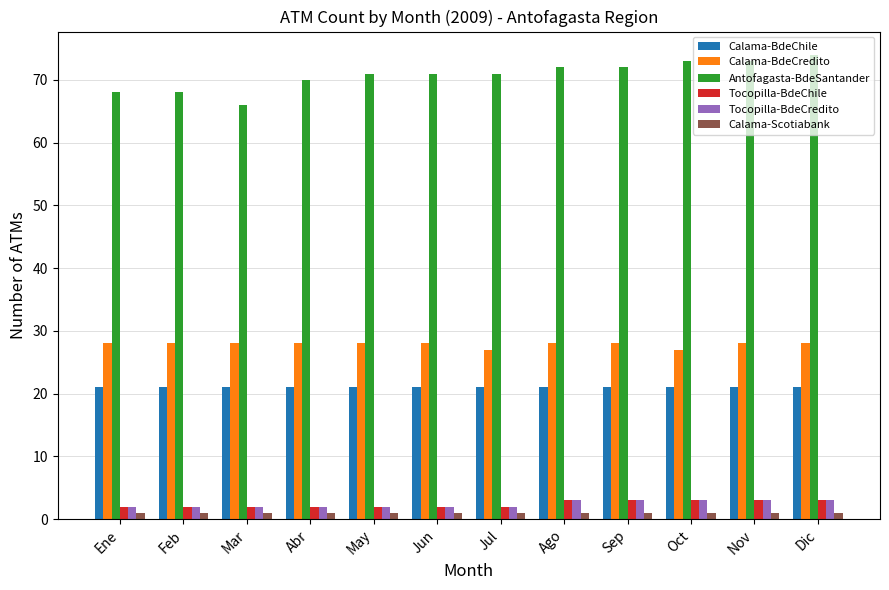

Reading left to right, transcribe all the data shown in this chart.

Calama-BdeChile: 21	21	21	21	21	21	21	21	21	21	21	21
Calama-BdeCredito: 28	28	28	28	28	28	27	28	28	27	28	28
Antofagasta-BdeSantander: 68	68	66	70	71	71	71	72	72	73	73	74
Tocopilla-BdeChile: 2	2	2	2	2	2	2	3	3	3	3	3
Tocopilla-BdeCredito: 2	2	2	2	2	2	2	3	3	3	3	3
Calama-Scotiabank: 1	1	1	1	1	1	1	1	1	1	1	1